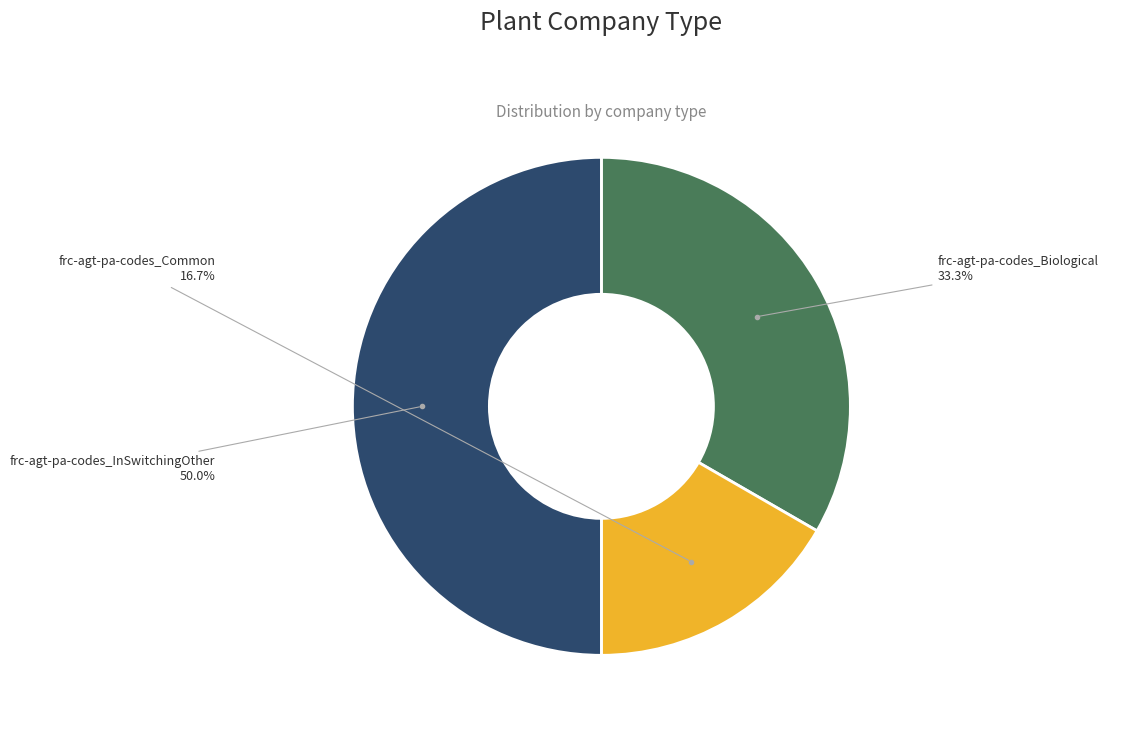

How many slices are in this pie chart?

3